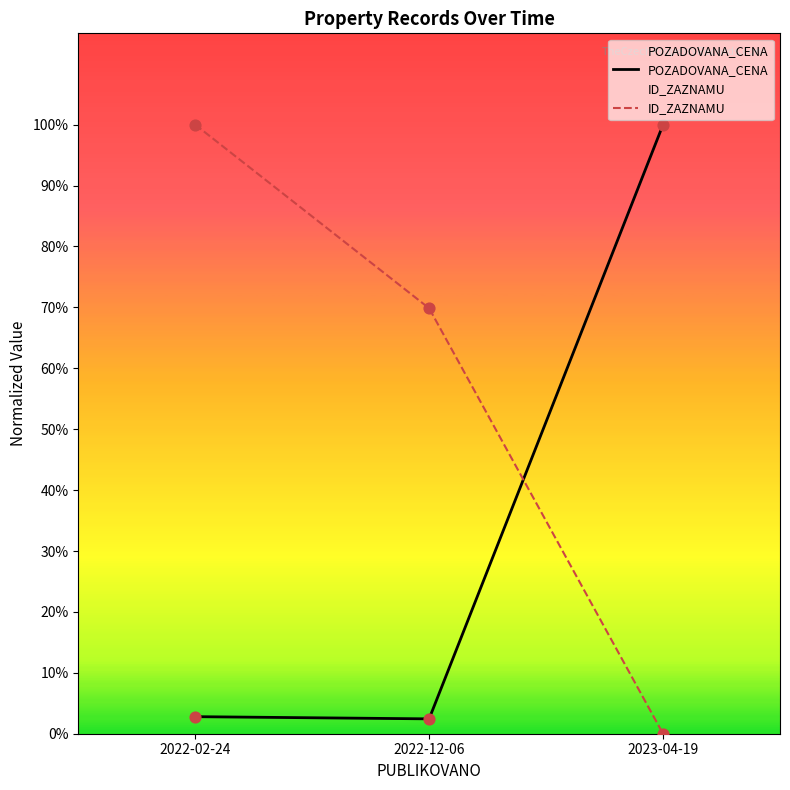

Which series has the largest total across all categories?

ID_ZAZNAMU